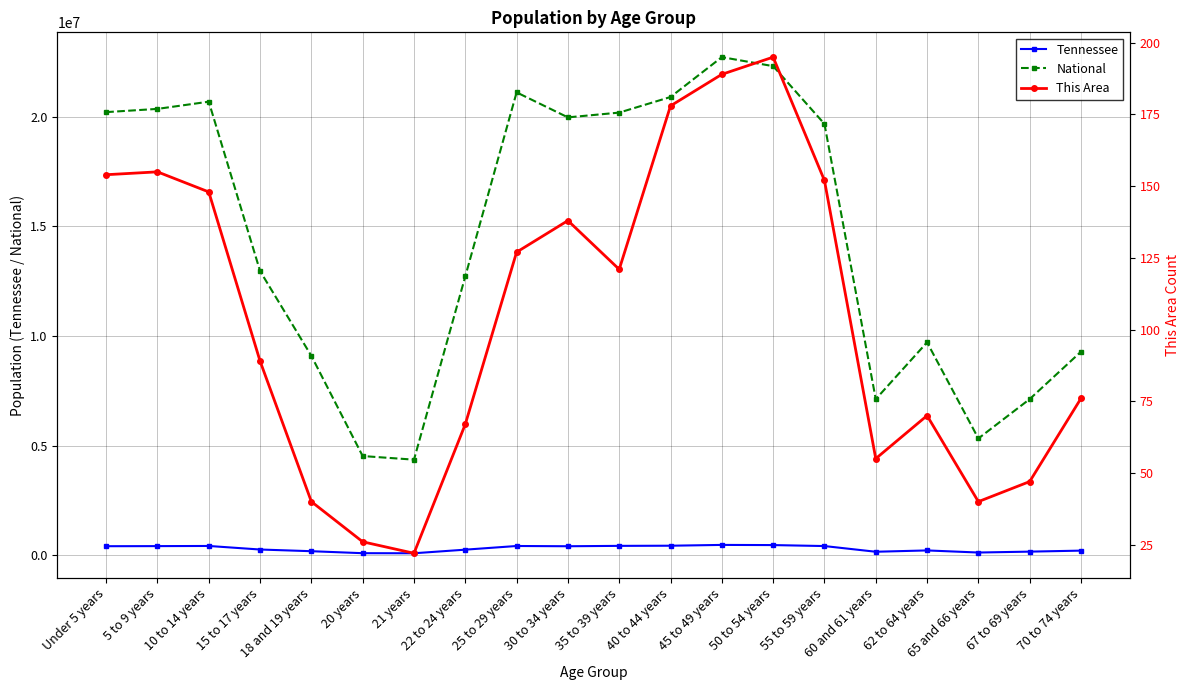

True or false: National and This Area cross at least once.

False